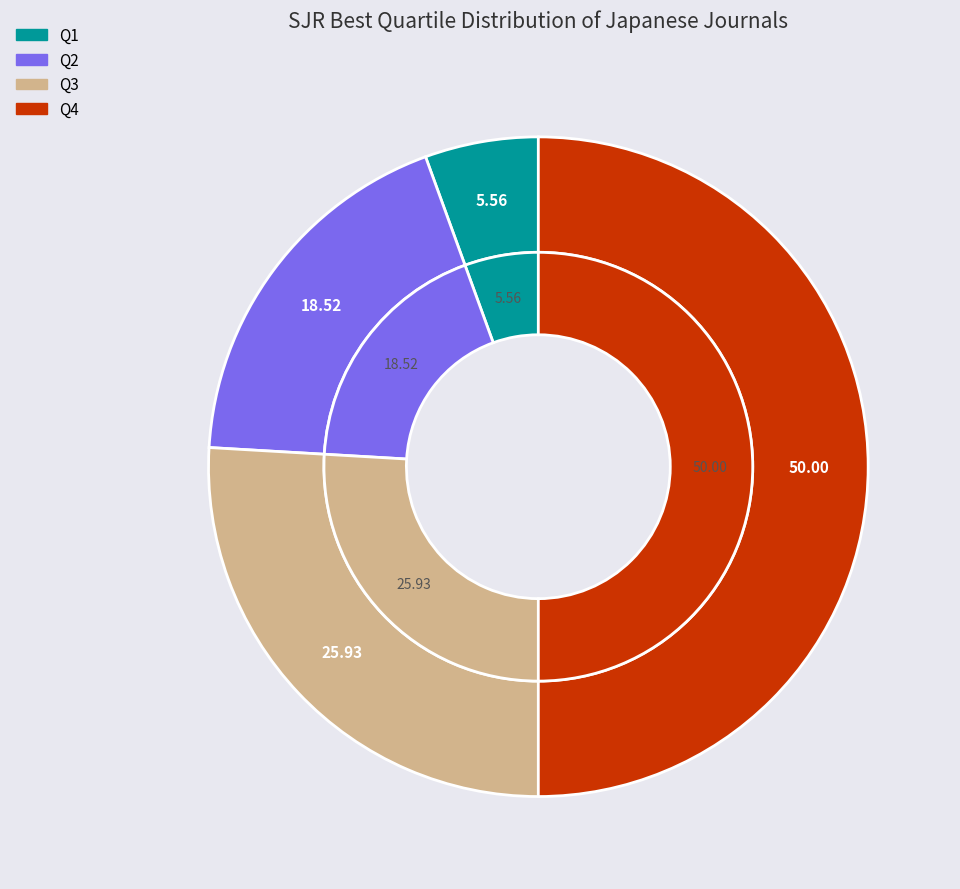

To the nearest percent, what percentage of the pie is Q3?

26%